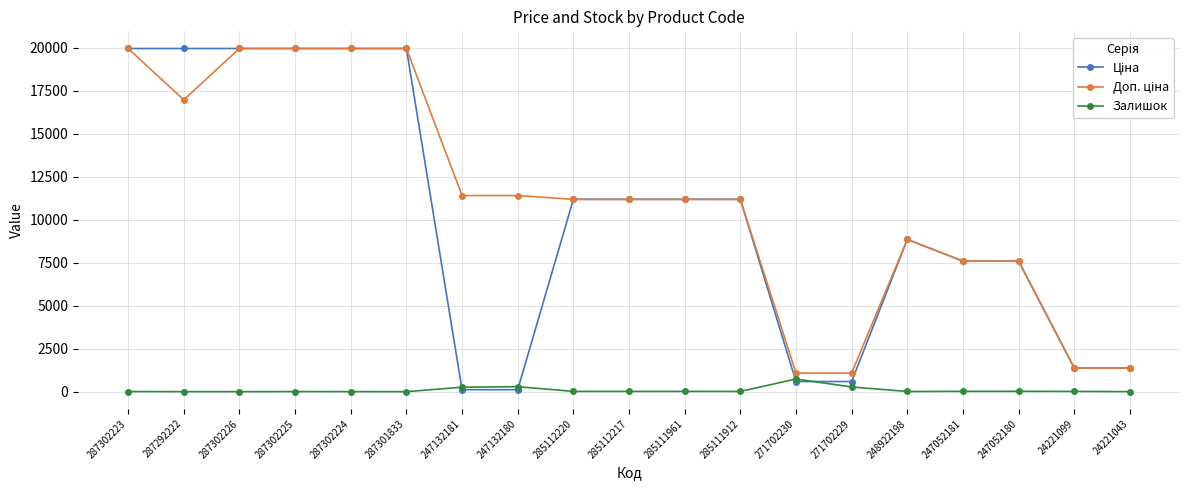

At which label does Залишок reach its peak?

271702230